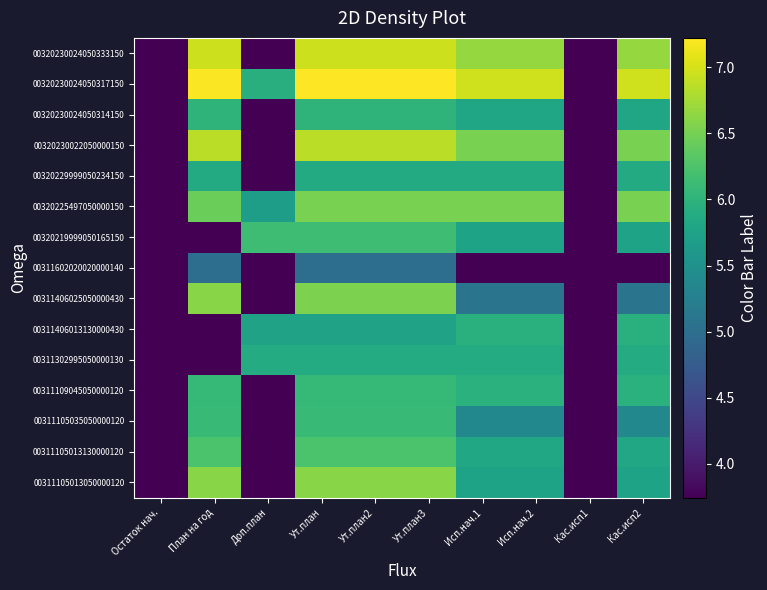

At how many categories does at least one series exceed 5?

8